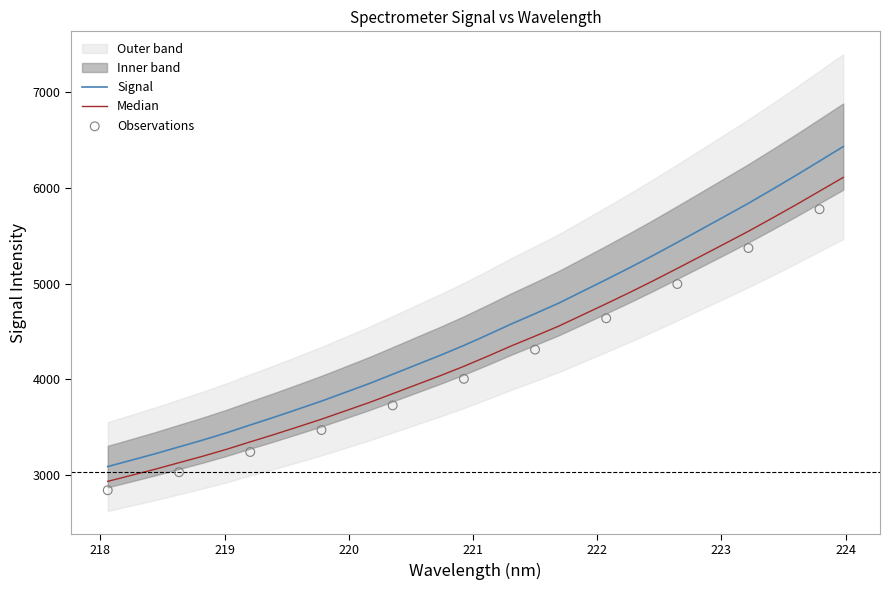

What is the change in value from 219.2067 to 222.263?

+1642.3